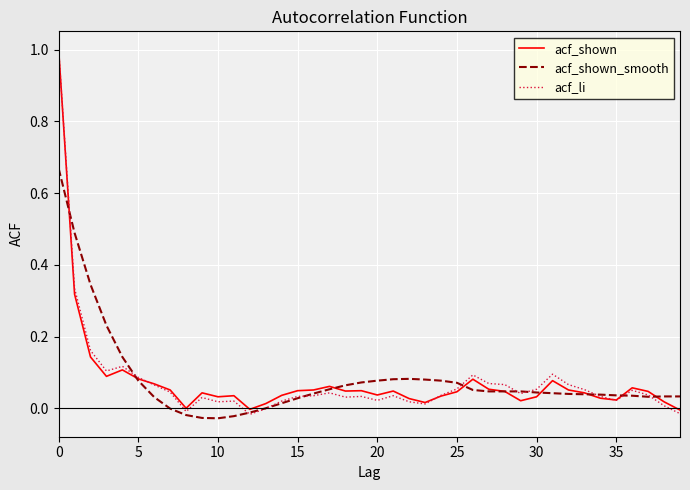

What is the maximum value shown in the chart?

1.0